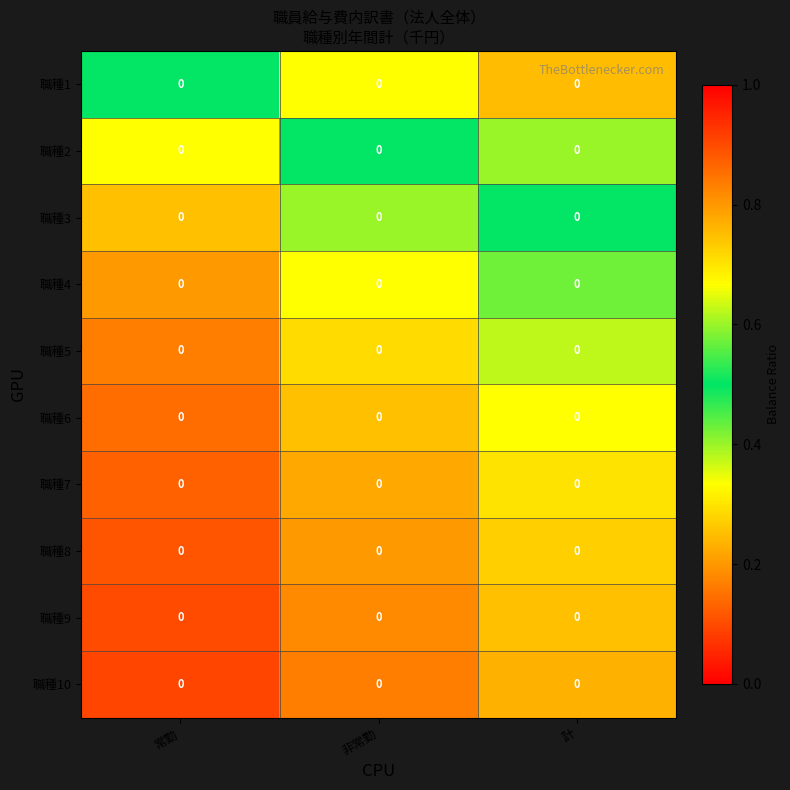

How many 職種2 values are between 0 and 1?

3